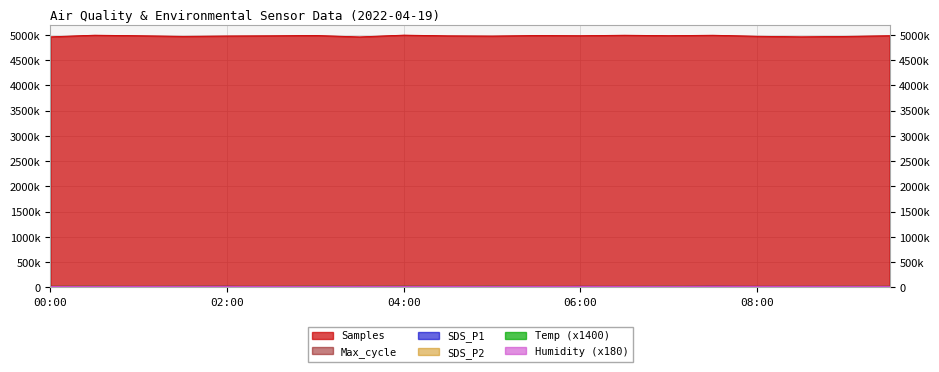

Rank the series at 5 from highest to lowest value.

Samples, Max_cycle, Humidity, Temp, SDS_P1, SDS_P2